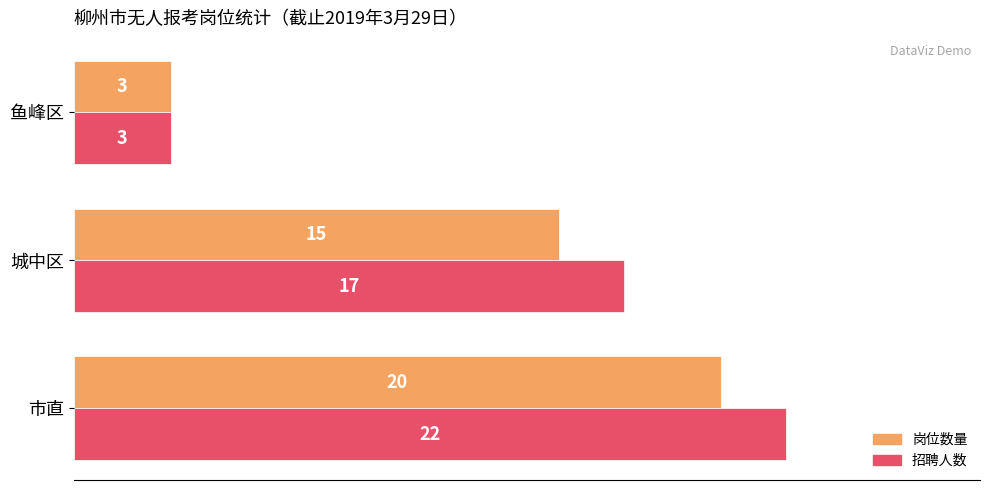

What is the greatest value displayed?

22